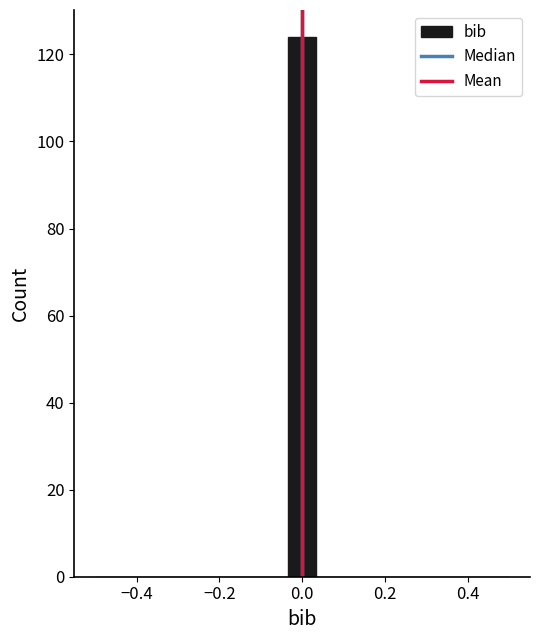

Around what value on the x-axis is the tallest bar? Give the approximate position of its centre, as read against the axis.

0.00